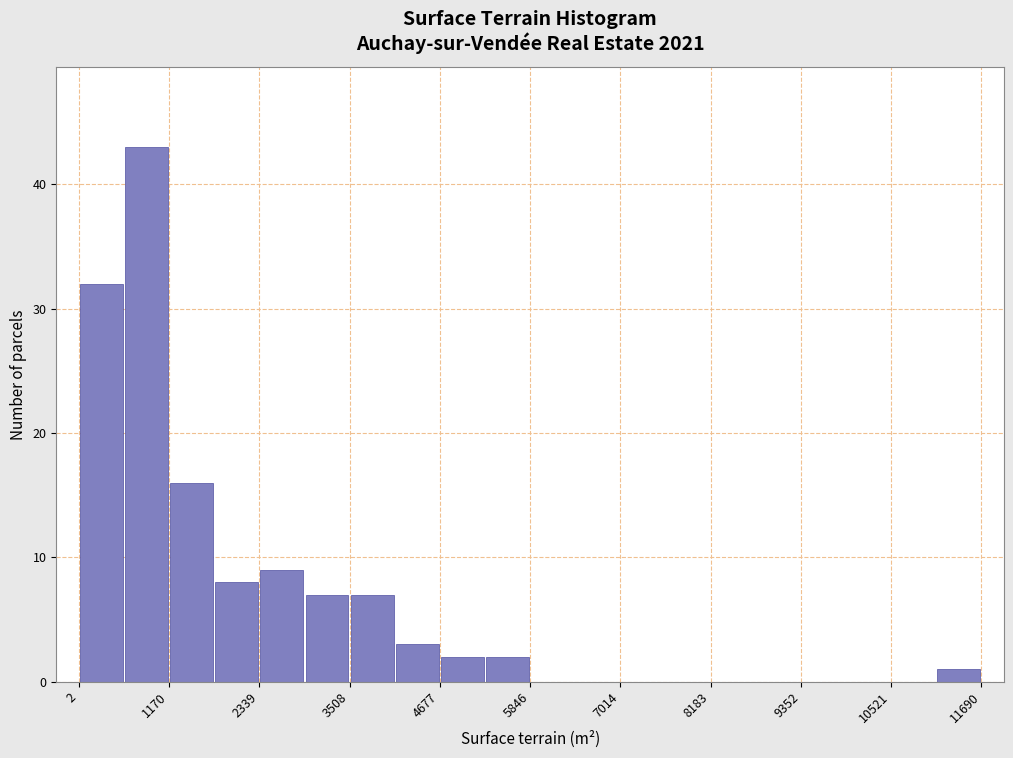

Read against the x-axis, roughly where is the centre of the tallest bar?

800